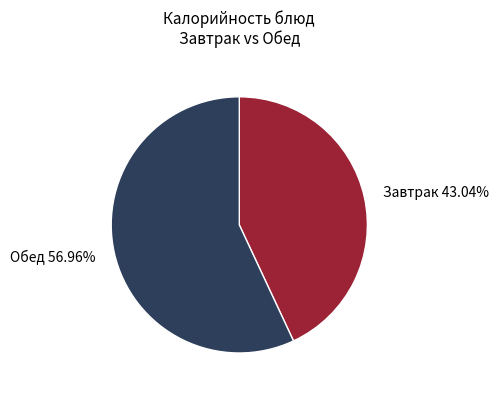

Is there a majority slice in this chart?

Yes